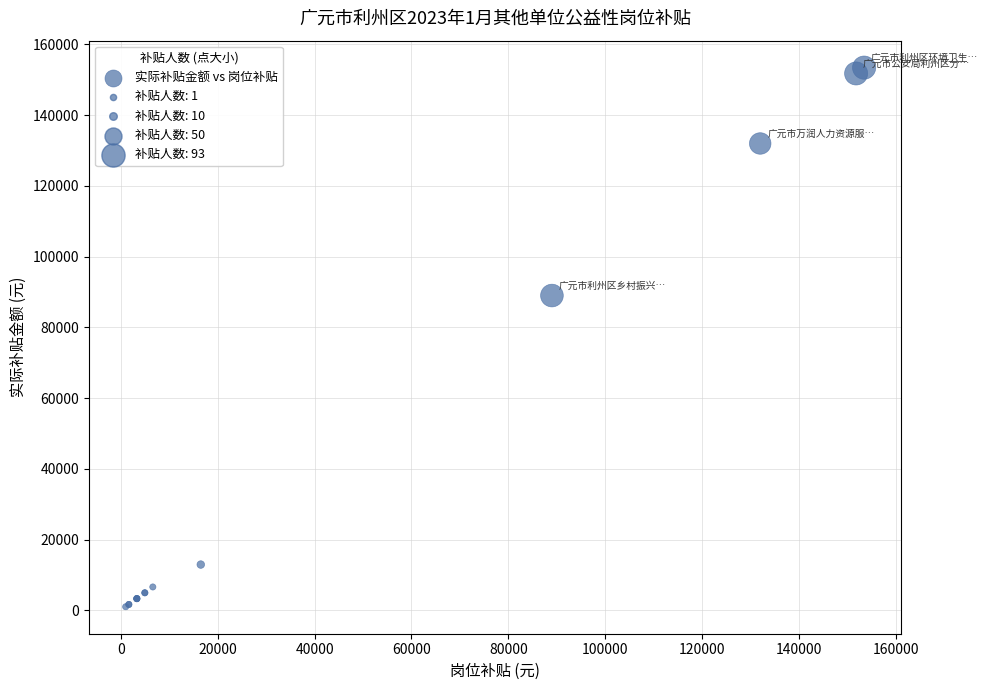

What Y value in the scatter plot is closest to 77225?

89000